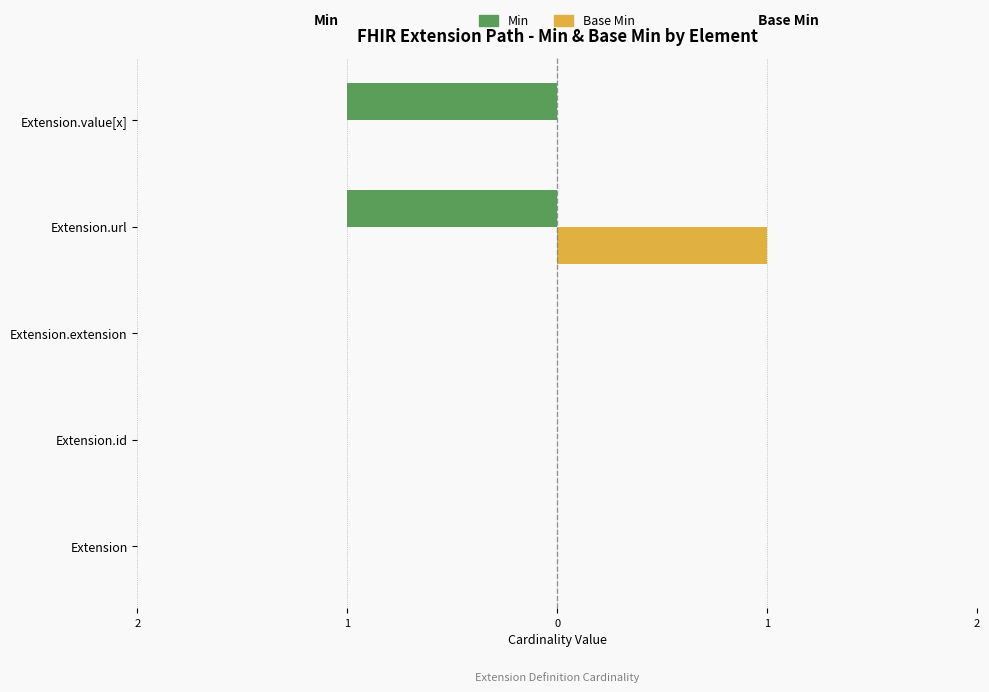

What is the sum of all Base Min values?

1